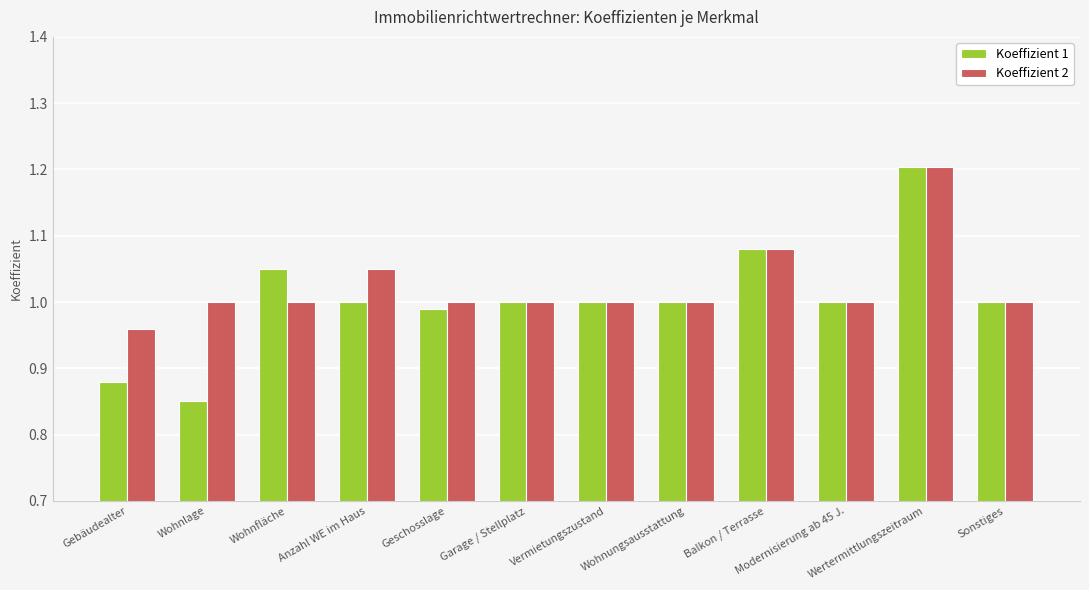

What is the total value across all series at Wertermittlungszeitraum?

2.4